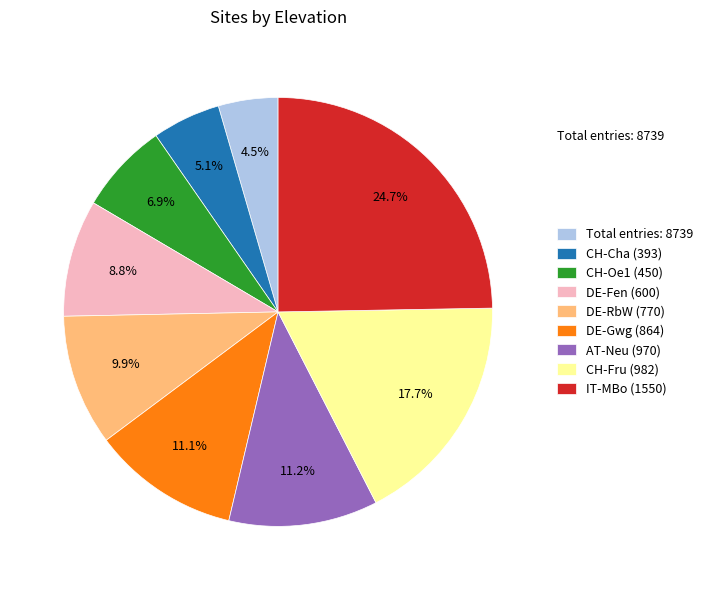

Combined, do Total entries: 8739 and CH-Fru (982) account for over 50%?

No